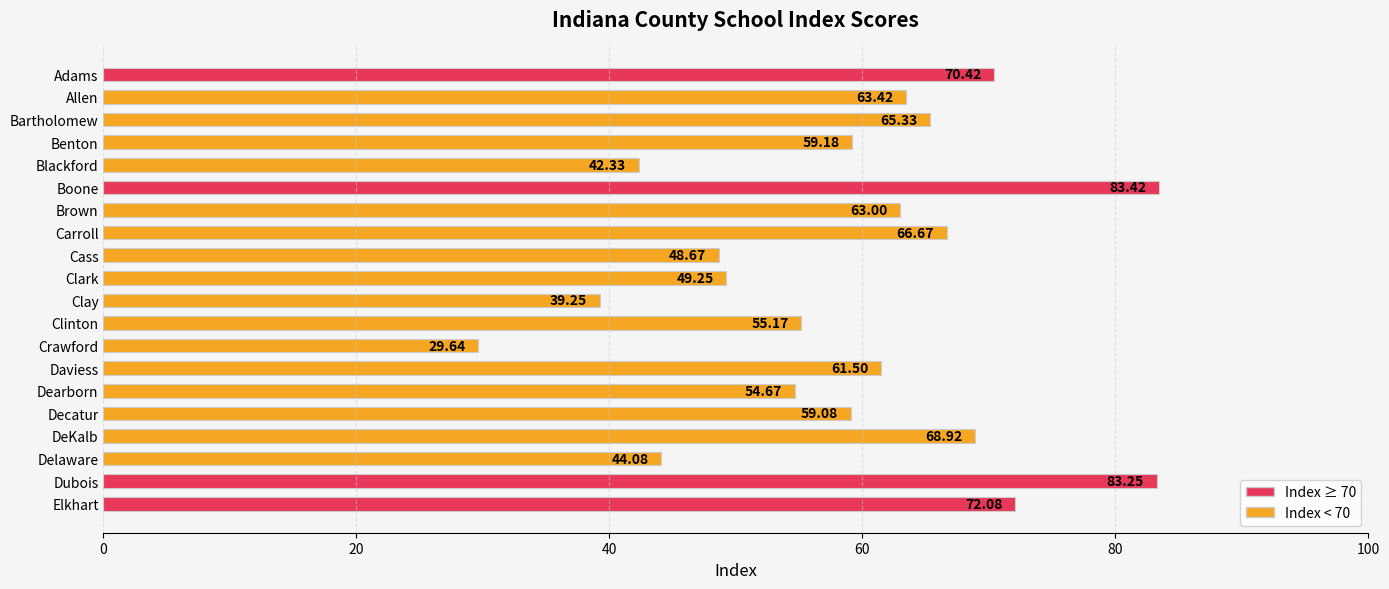

How many values exceed 61?

10